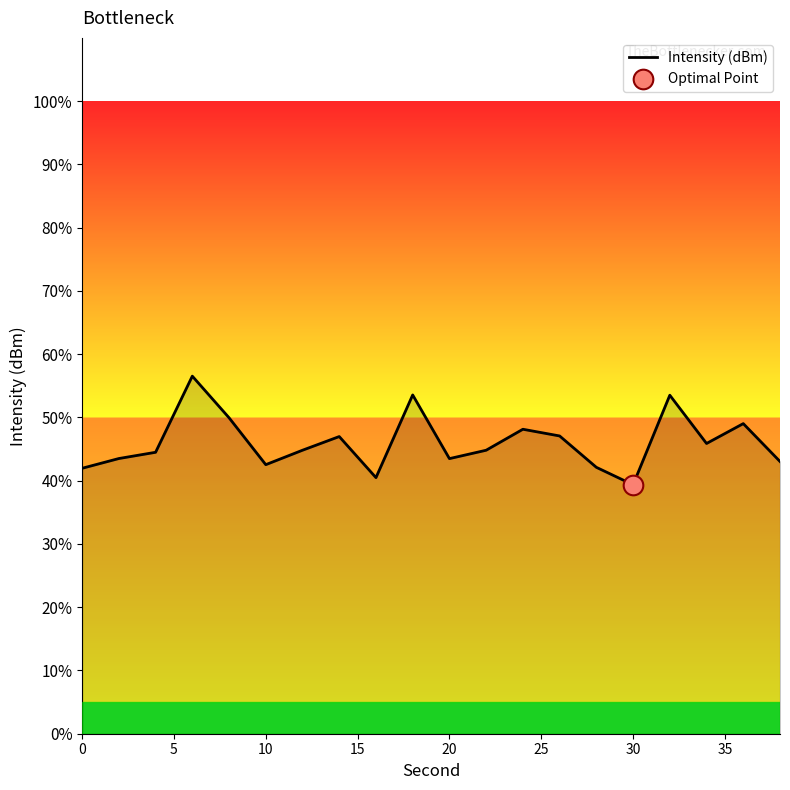

What is the greatest value displayed?

56.5